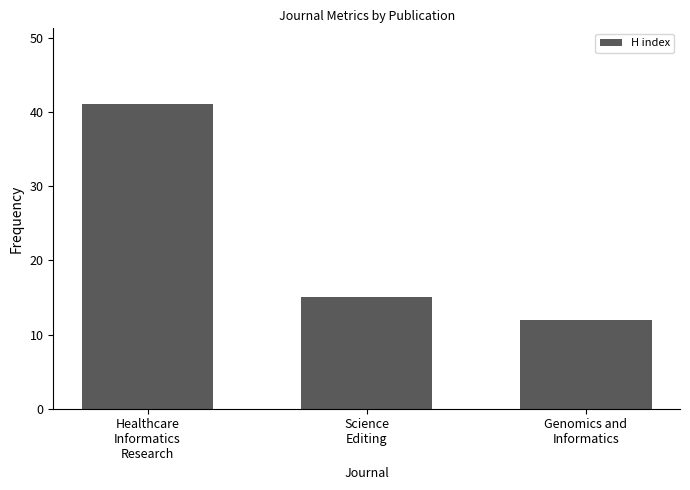

Reading right to left, what are all the values shown in this chart?

Genomics and
Informatics=12	Science
Editing=15	Healthcare
Informatics
Research=41